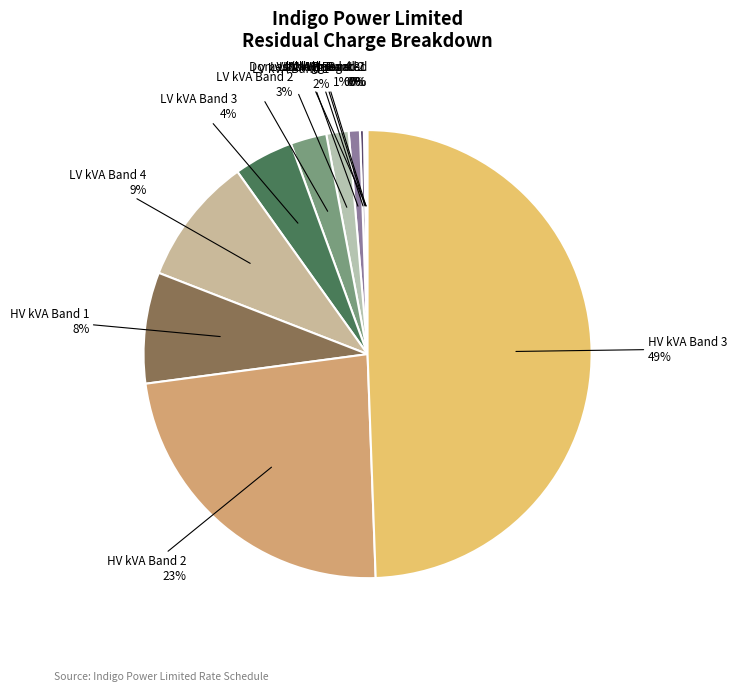

What is the smallest slice in the pie chart?

Domestic Aggregated